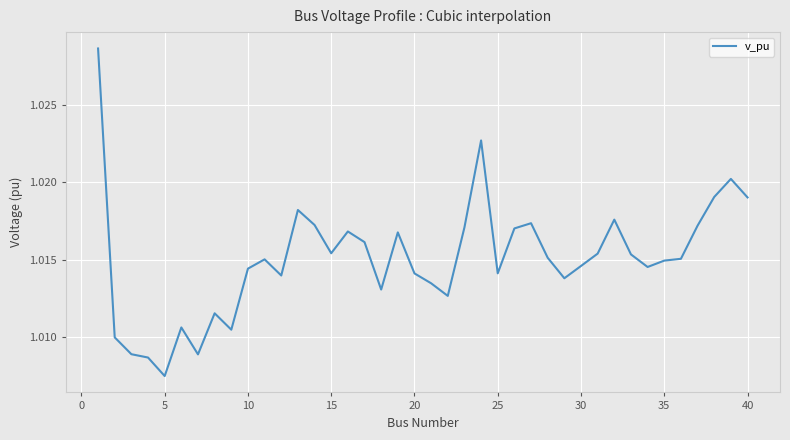

Which label corresponds to the smallest value in the chart?

5